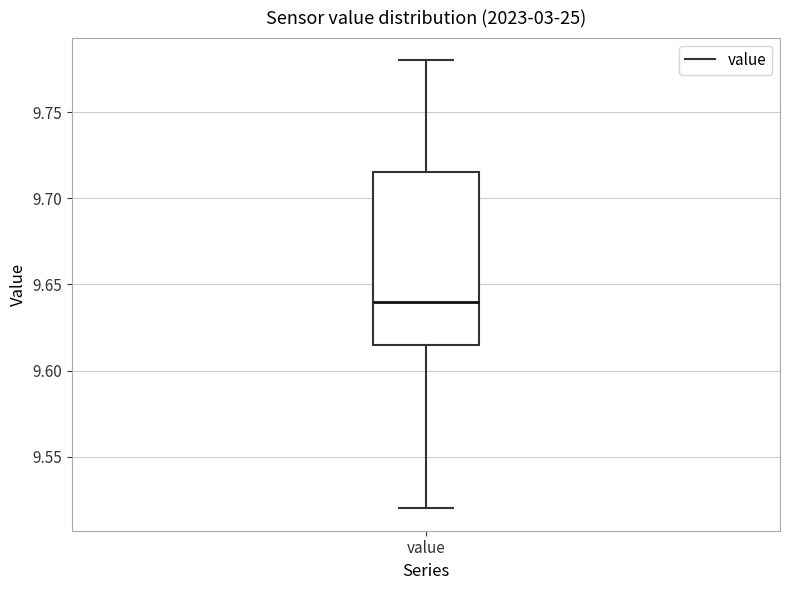

Transcribe this box plot: give where the median line is, the range the box spans, and where the two whiskers end, as read against the y-axis. The values are not printed on the chart, so give them approximately, as read against the axis.

median 9.640, box 9.615 to 9.715, whiskers 9.520 to 9.780